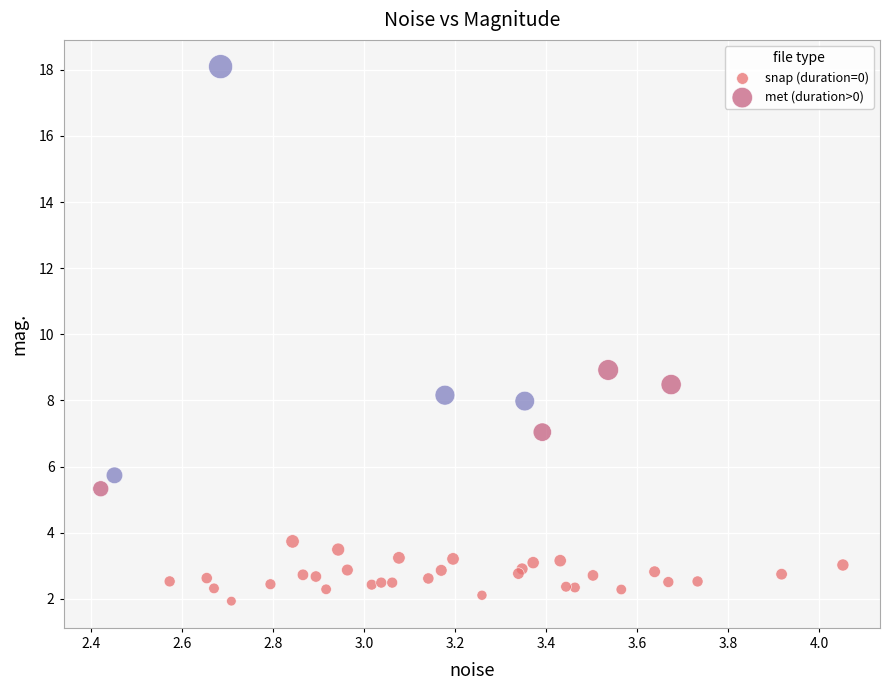

Which series reaches the minimum Y coordinate?

snap (duration=0)